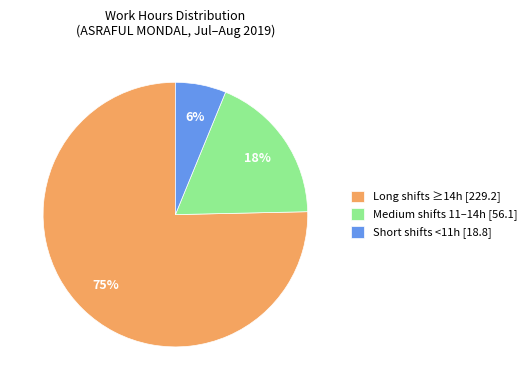

Combined, do Medium shifts 11–14h [56.1] and Short shifts <11h [18.8] account for over 50%?

No